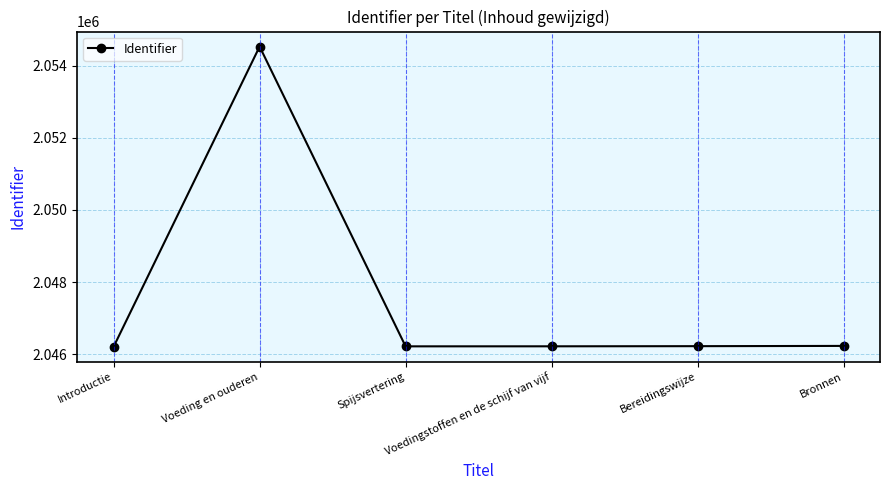

Does the chart have visible grid lines?

Yes